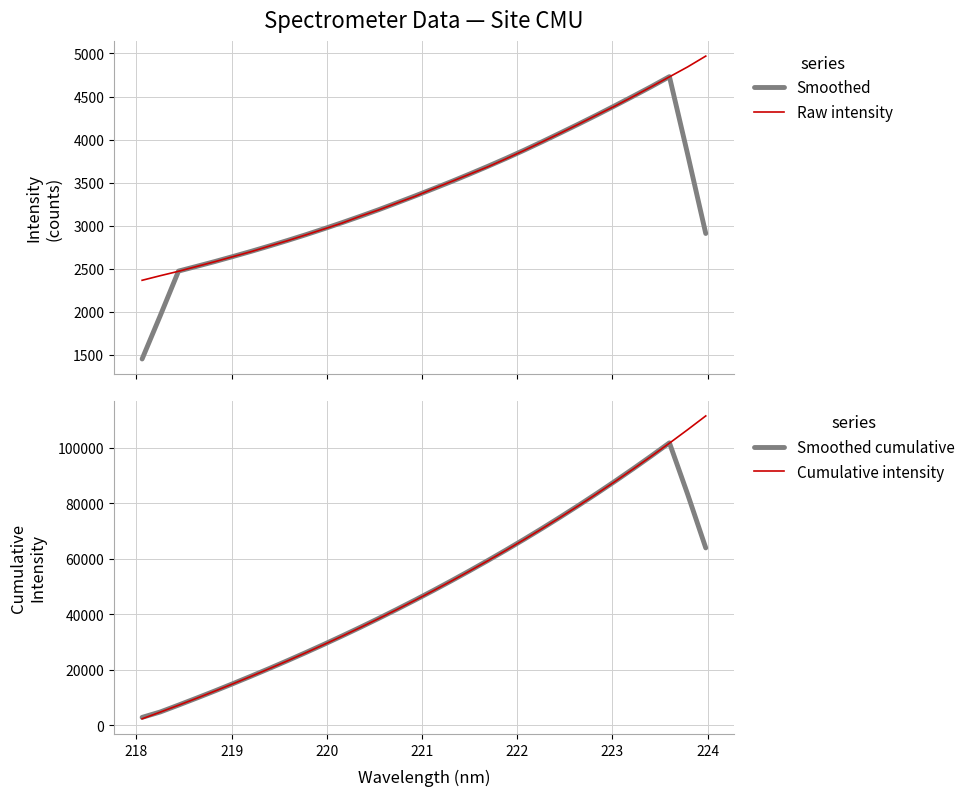

What is the highest value of the Smoothed series?

4731.1